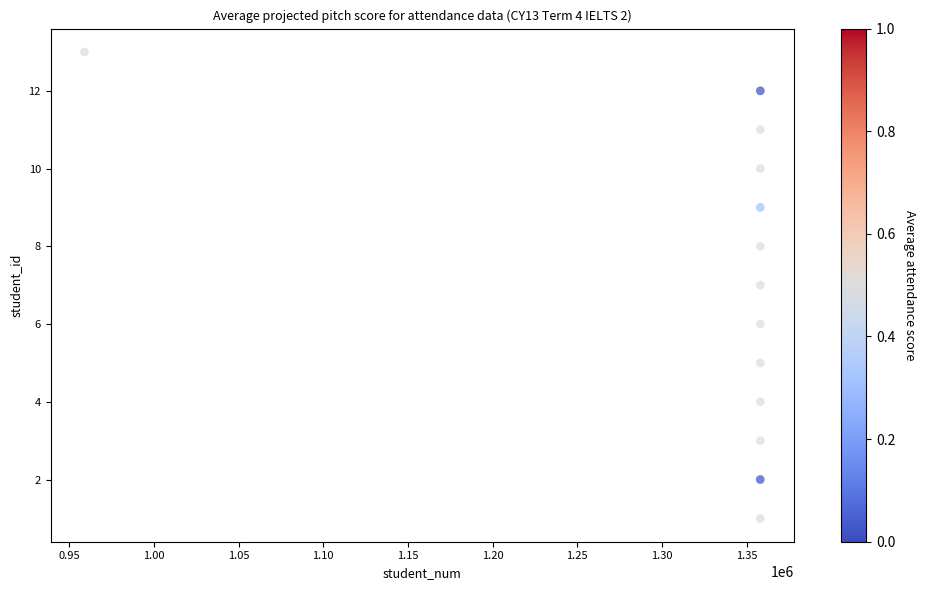

What is the range of Y values (max minus min)?

12